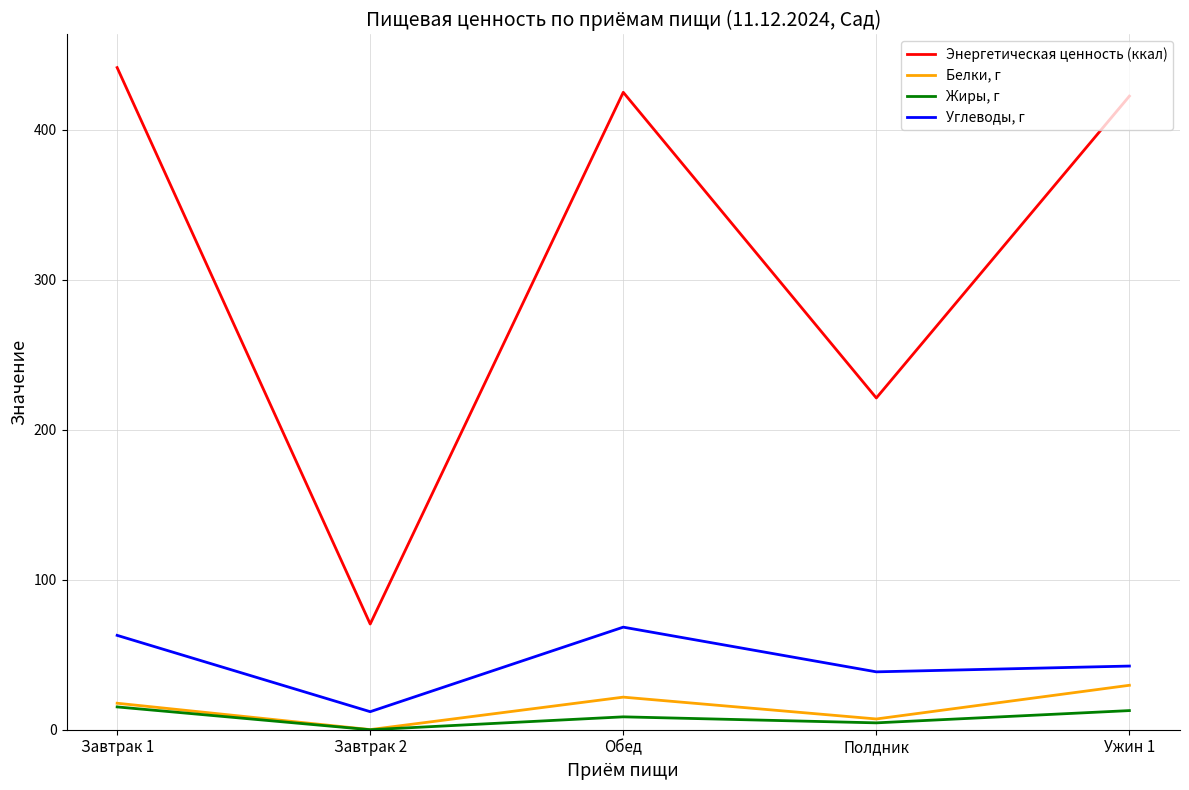

What is the approximate value of Углеводы, г at Обед?

68.4